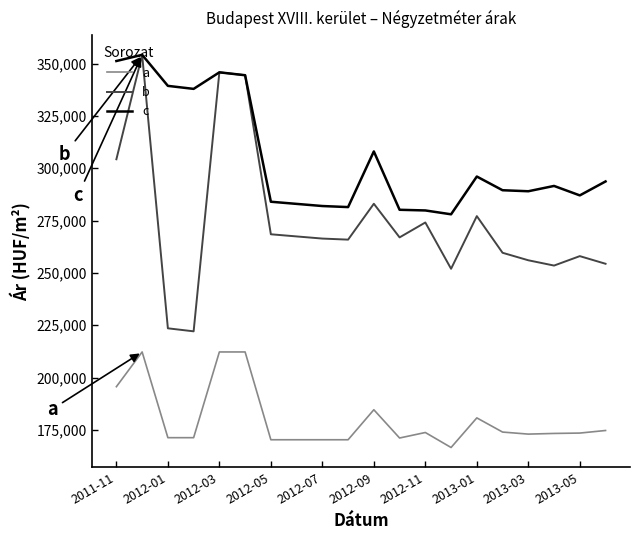

What is the sum of all b values?

5497211